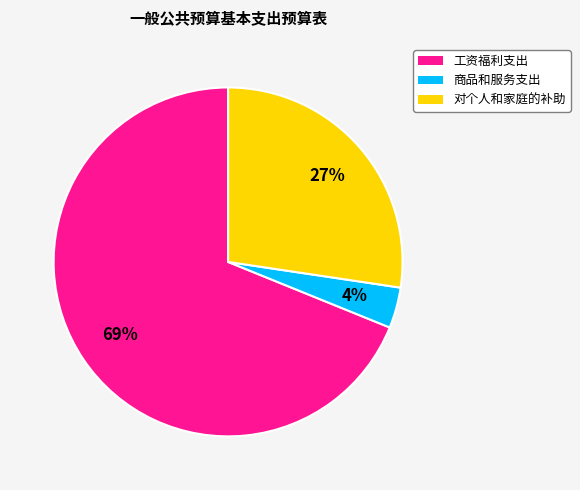

Is the sum of 商品和服务支出 and 工资福利支出 greater than half?

Yes